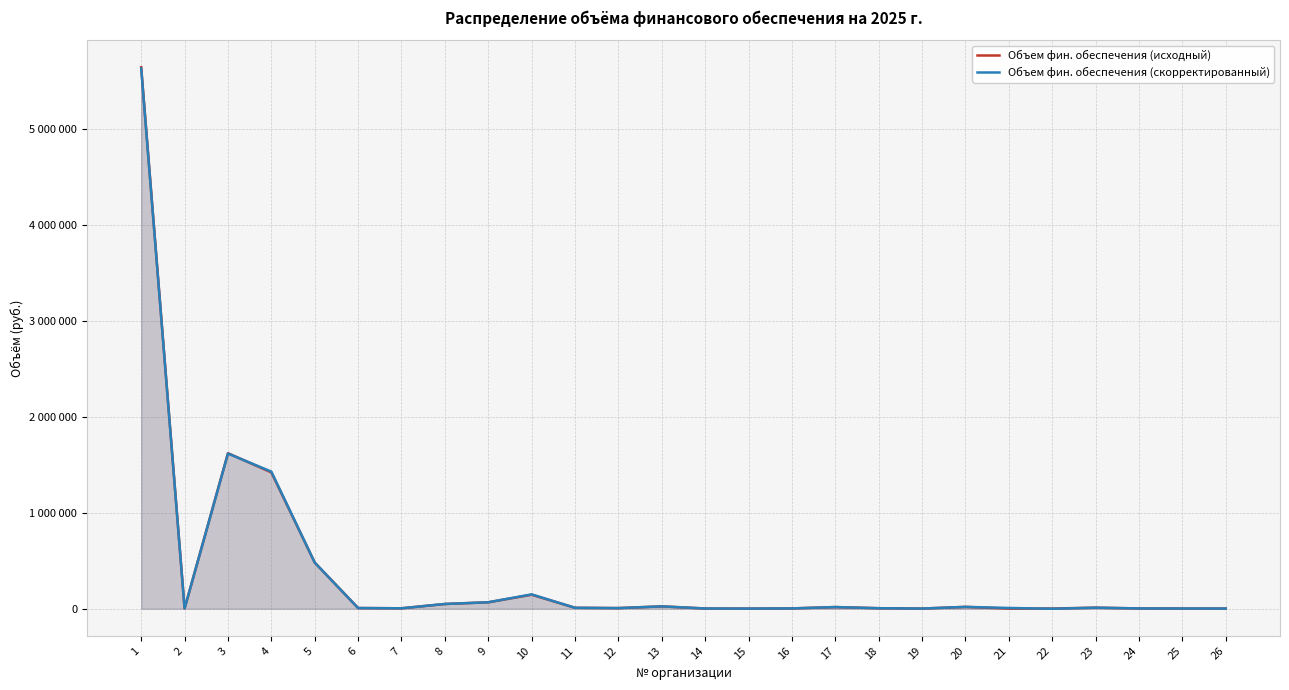

Which has a higher value, 25 or 12?

12